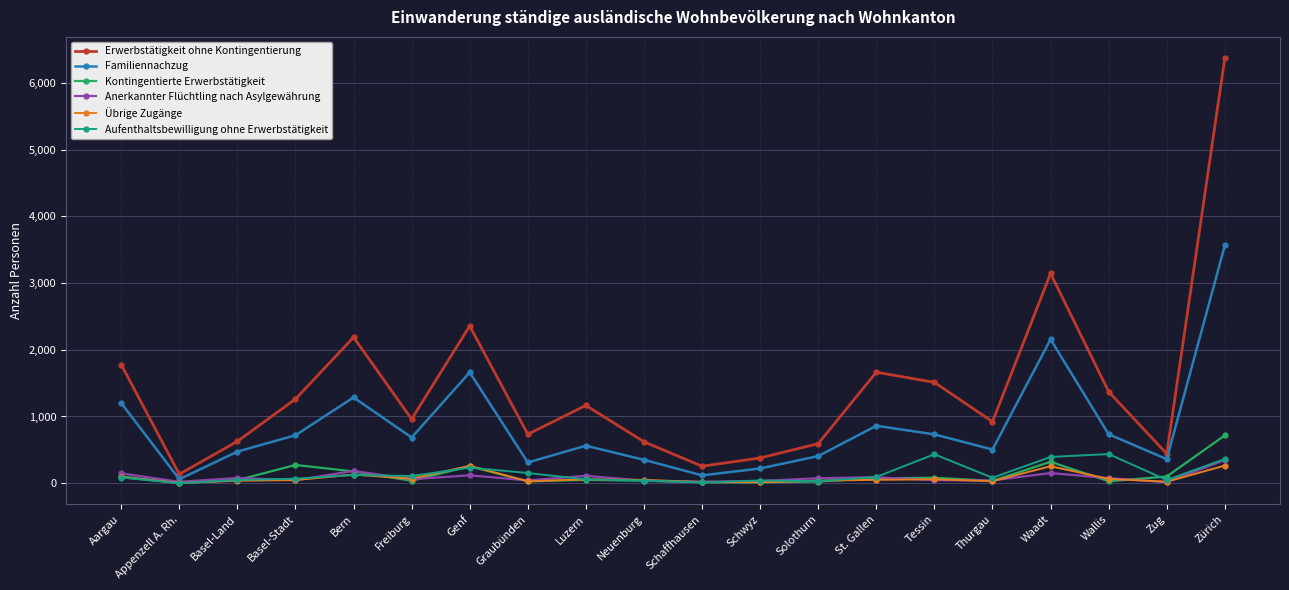

True or false: Aufenthaltsbewilligung ohne Erwerbstätigkeit has a value of 394 at Waadt.

True